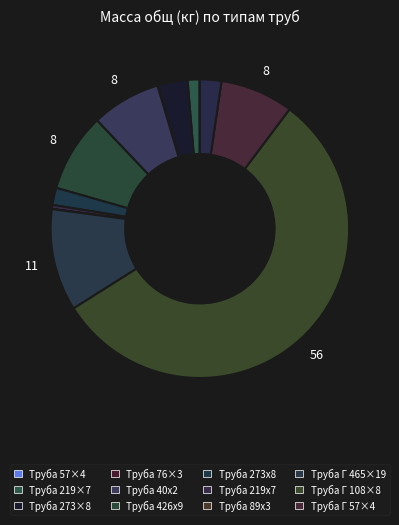

To the nearest percent, what is the average slice percentage?

8%